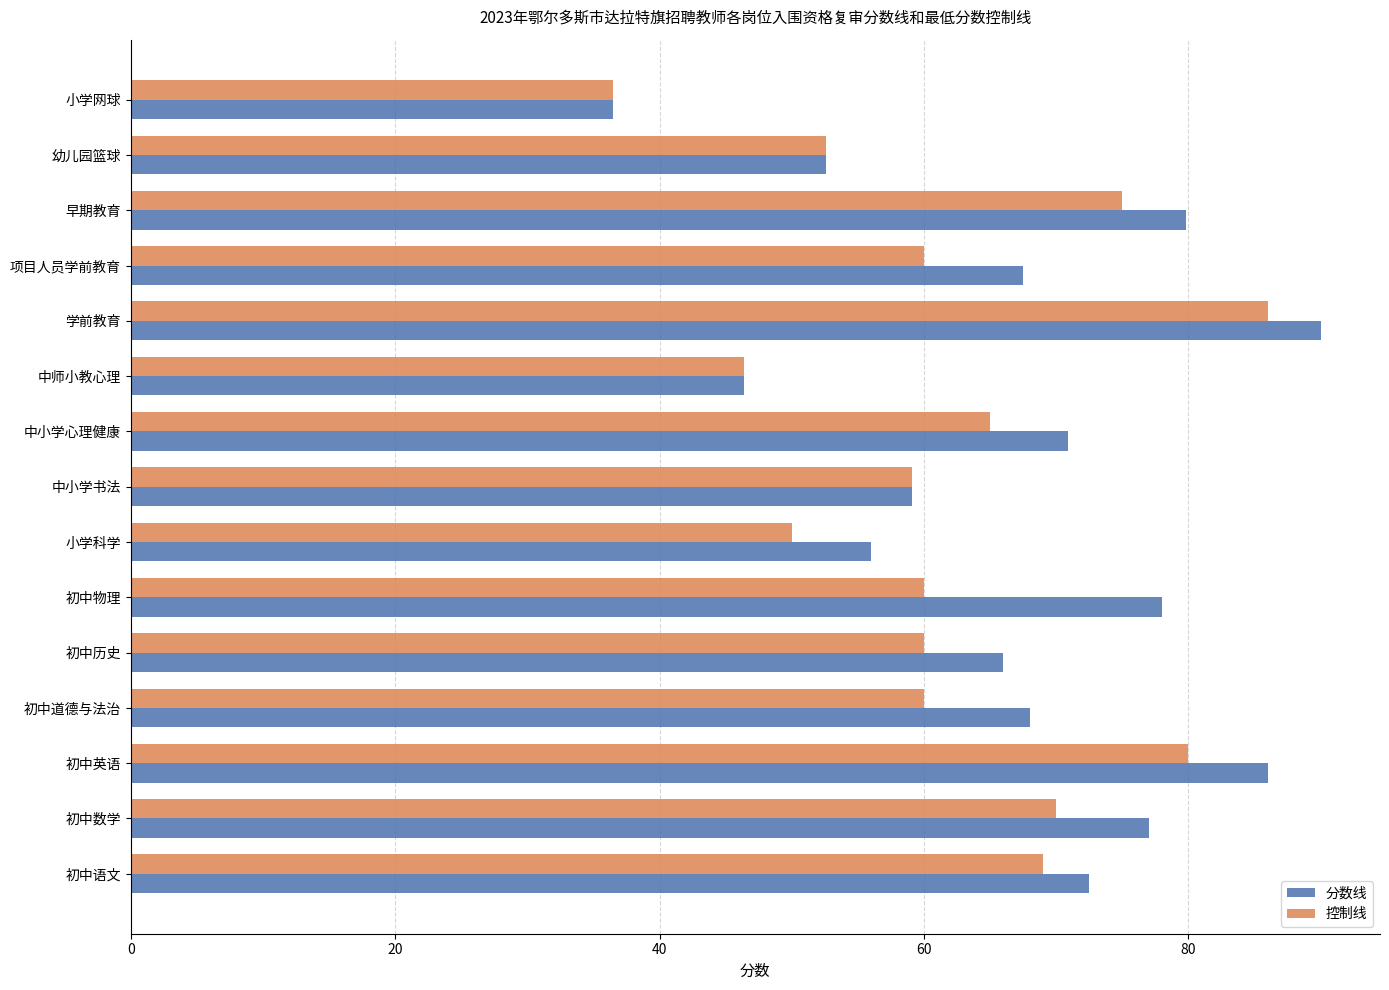

At which category is the sum across all series the highest?

学前教育